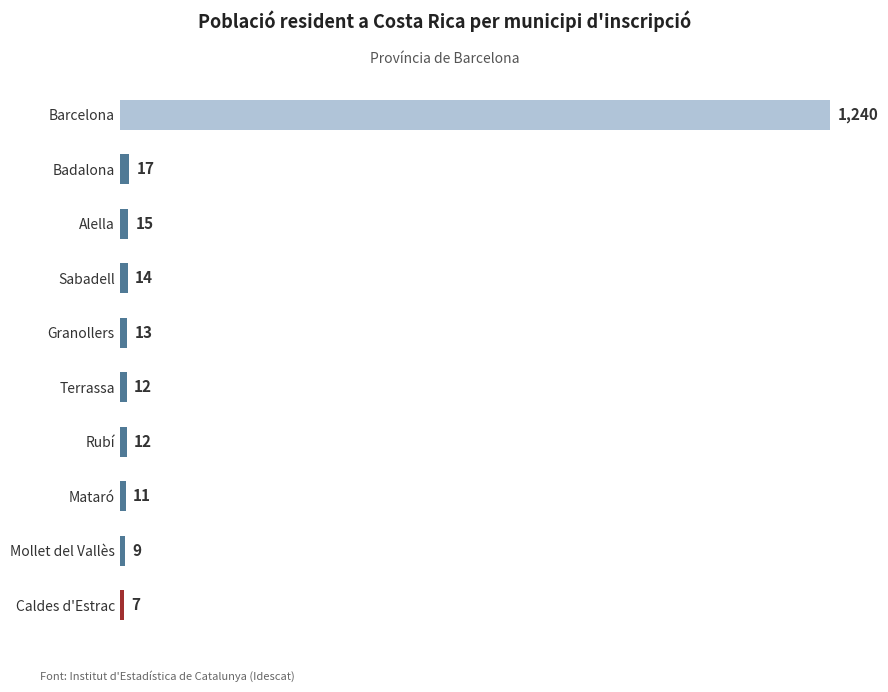

The chart shows a value of 15 at Alella. True or false?

True